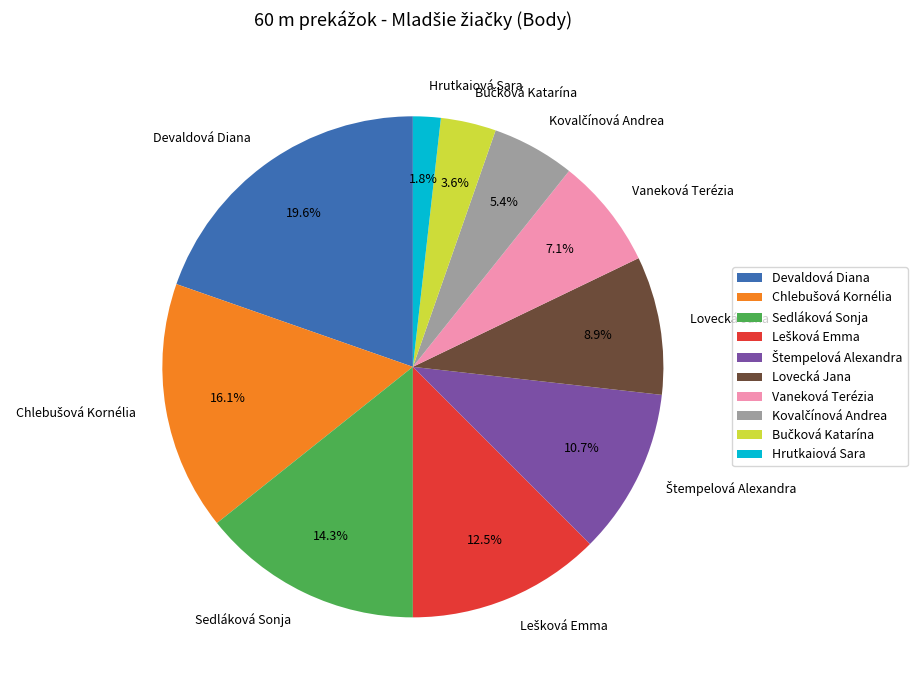

What is the ratio of the value at Vaneková Terézia to the value at Devaldová Diana?

0.4